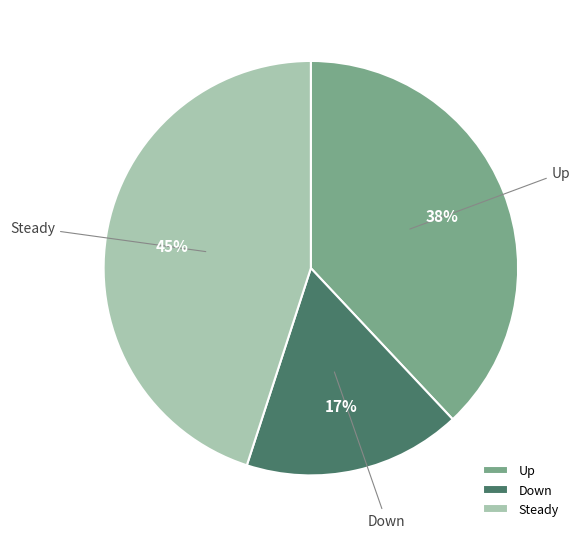

Is the sum of Steady and Up greater than half?

Yes